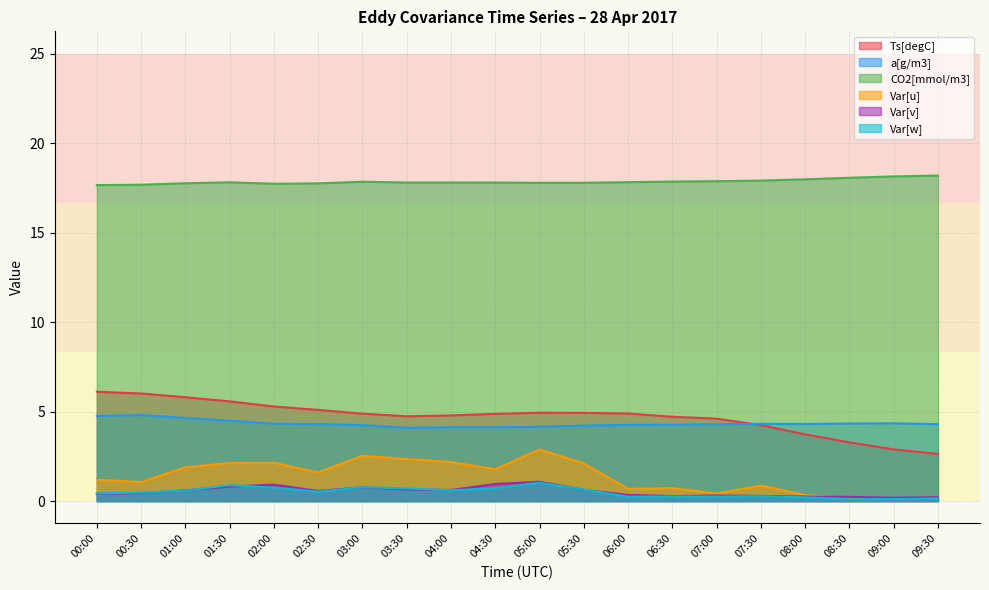

Which series has the largest total across all categories?

CO2[mmol/m3]